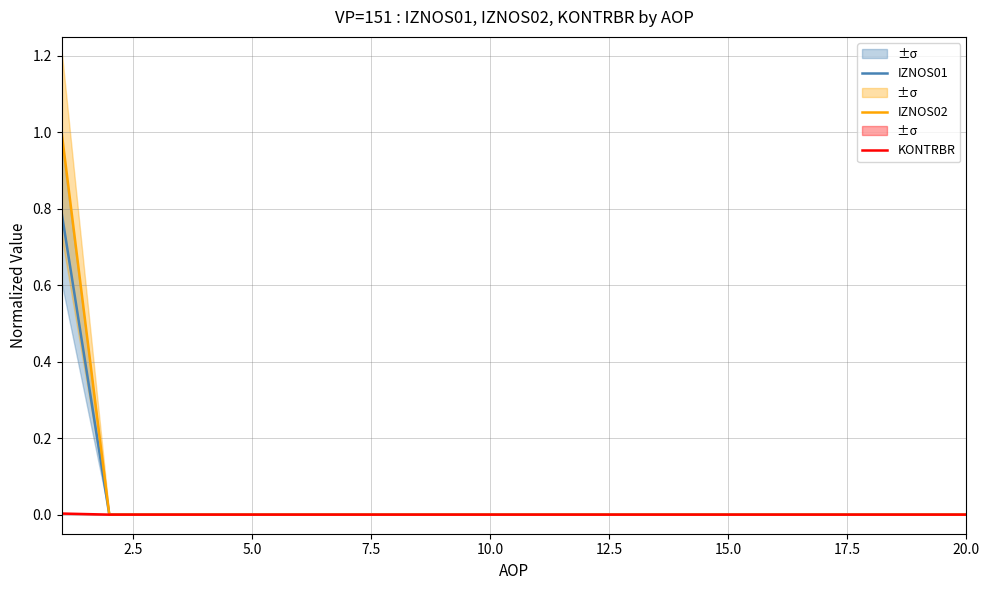

Count the KONTRBR values in the range 0 to 1.

20